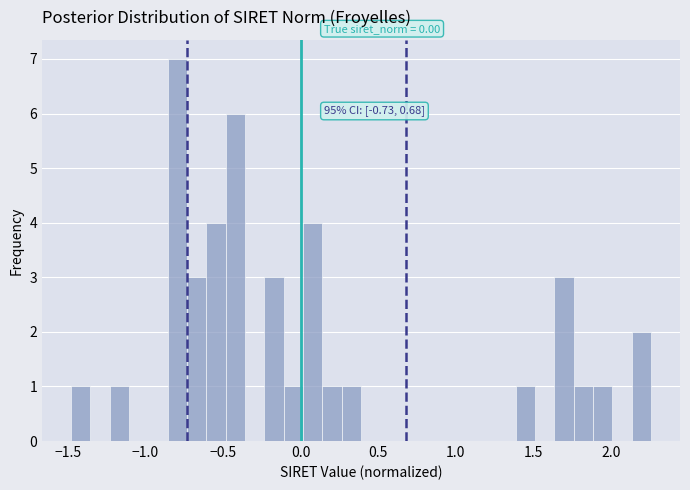

Around what value on the x-axis is the tallest bar? Give the approximate position of its centre, as read against the axis.

-0.80